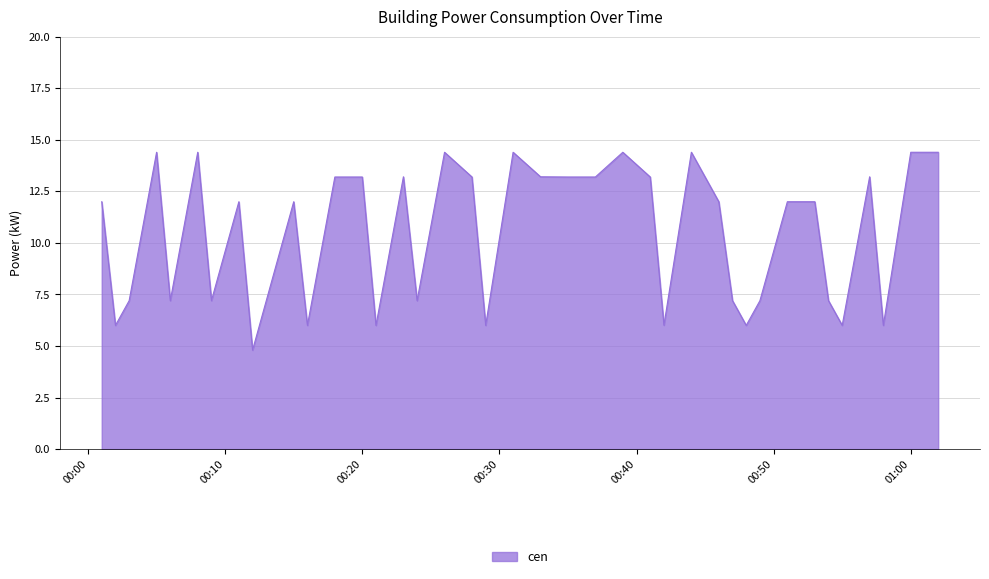

Reading right to left, list all the values displayed in this chart.

14.4	14.4	6.0	13.2	6.0	7.2	12.0	12.0	7.2	6.0	7.2	12.0	14.4	6.0	13.2	14.4	13.2	13.2	13.2	14.4	6.0	13.2	14.4	7.2	13.2	6.0	13.2	13.2	6.0	12.0	7.2	4.8	12.0	7.2	14.4	7.2	14.4	7.2	6.0	12.0